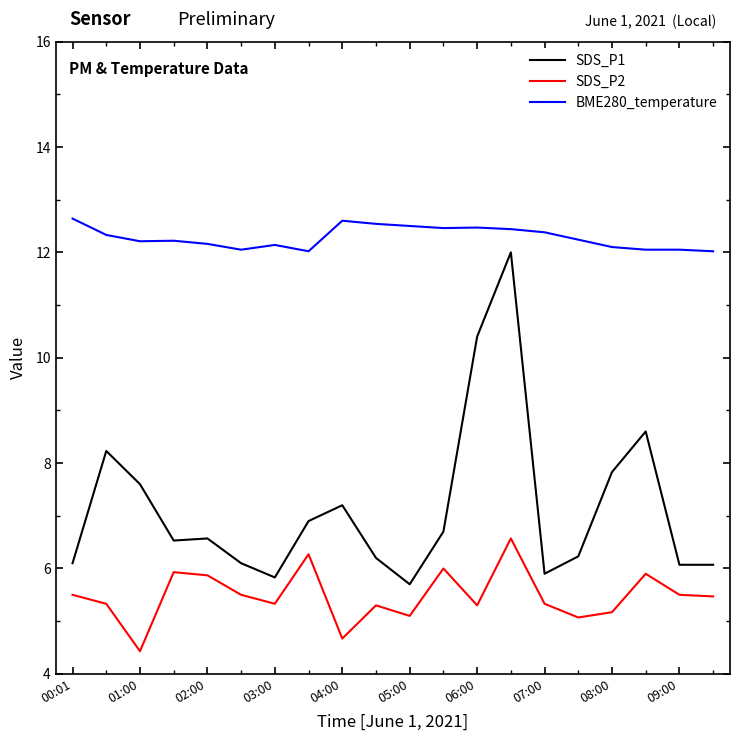

True or false: SDS_P1 and BME280_temperature cross at least once.

False